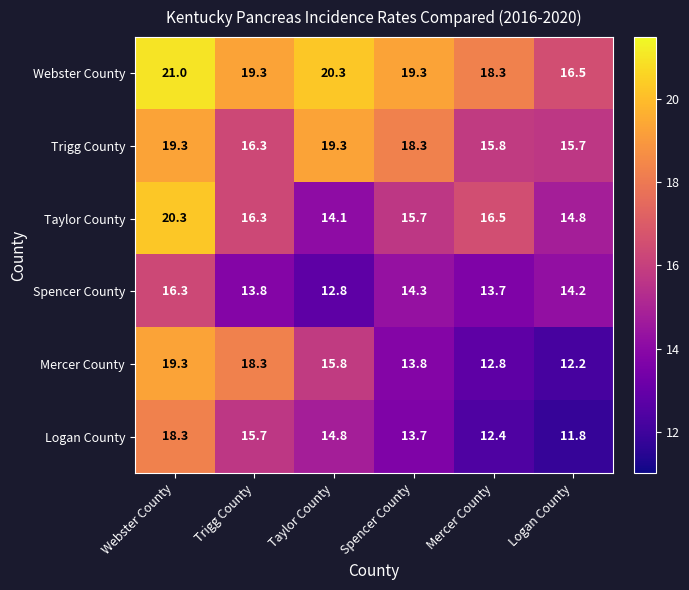

Is it true that Mercer County equals 5.7 at Spencer County?

False